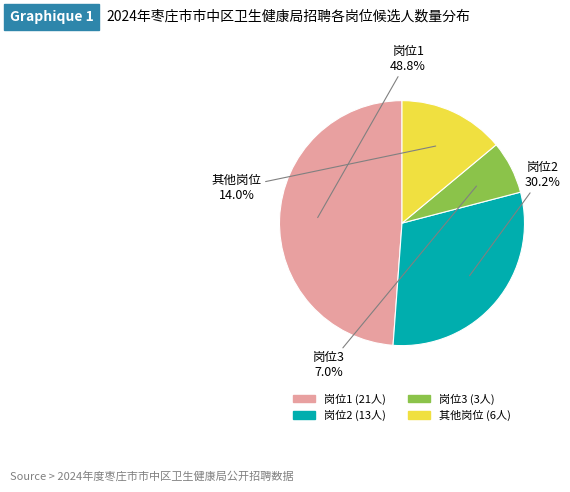

Count the number of slices in the pie.

4